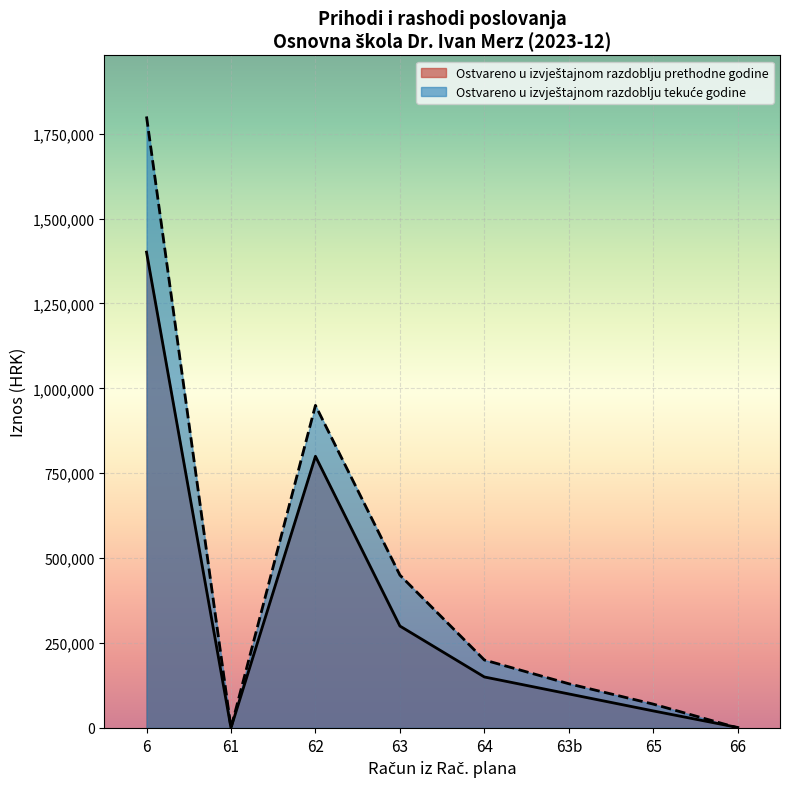

Which label corresponds to the largest value in the chart?

6